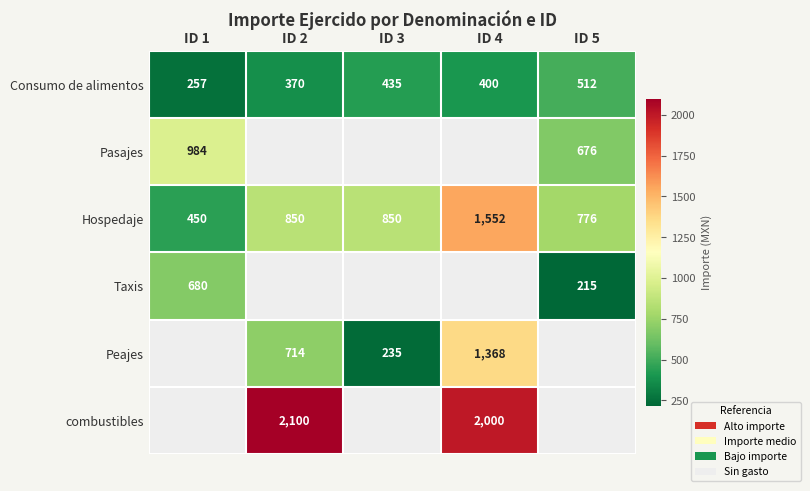

Where does the Consumo de alimentos series first go above 400?

ID 3